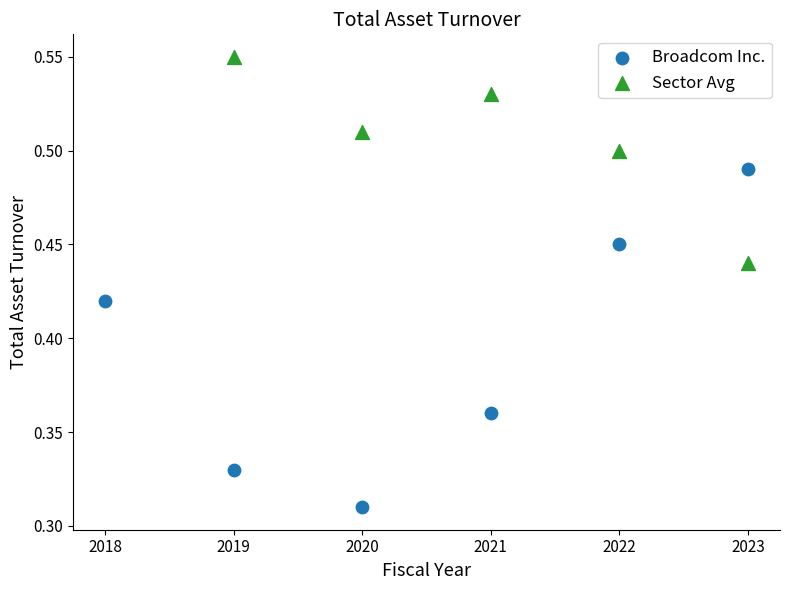

Which series reaches the maximum Y coordinate?

Sector Avg